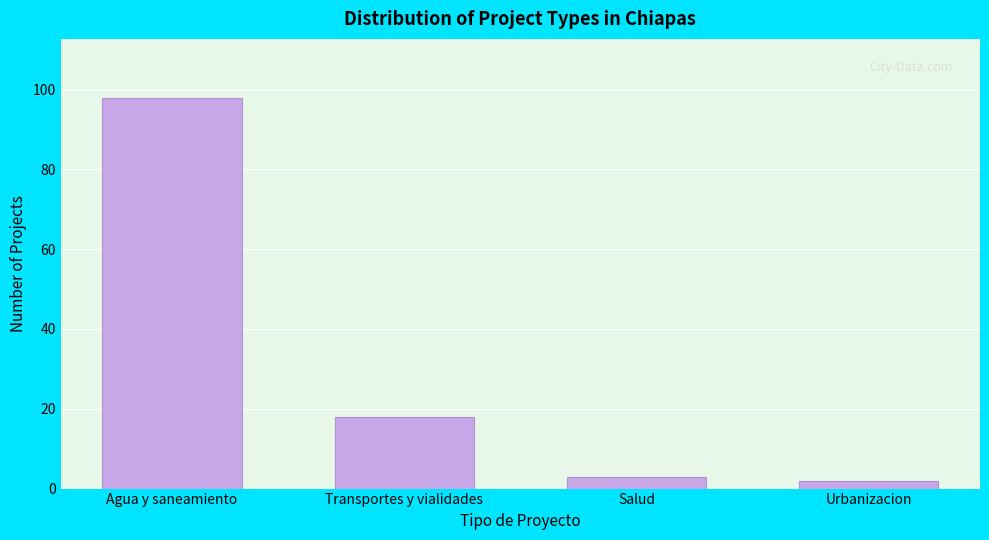

Reading left to right, what are all the values shown in this chart?

Agua y saneamiento=98	Transportes y vialidades=18	Salud=3	Urbanizacion=2